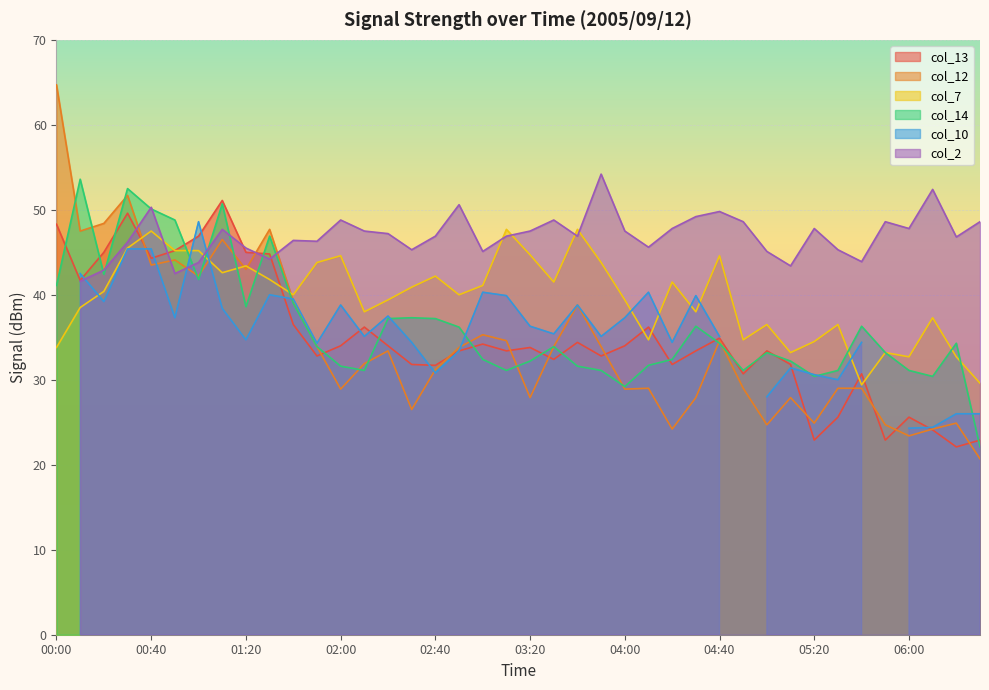

What is the minimum value for col_14?

22.1